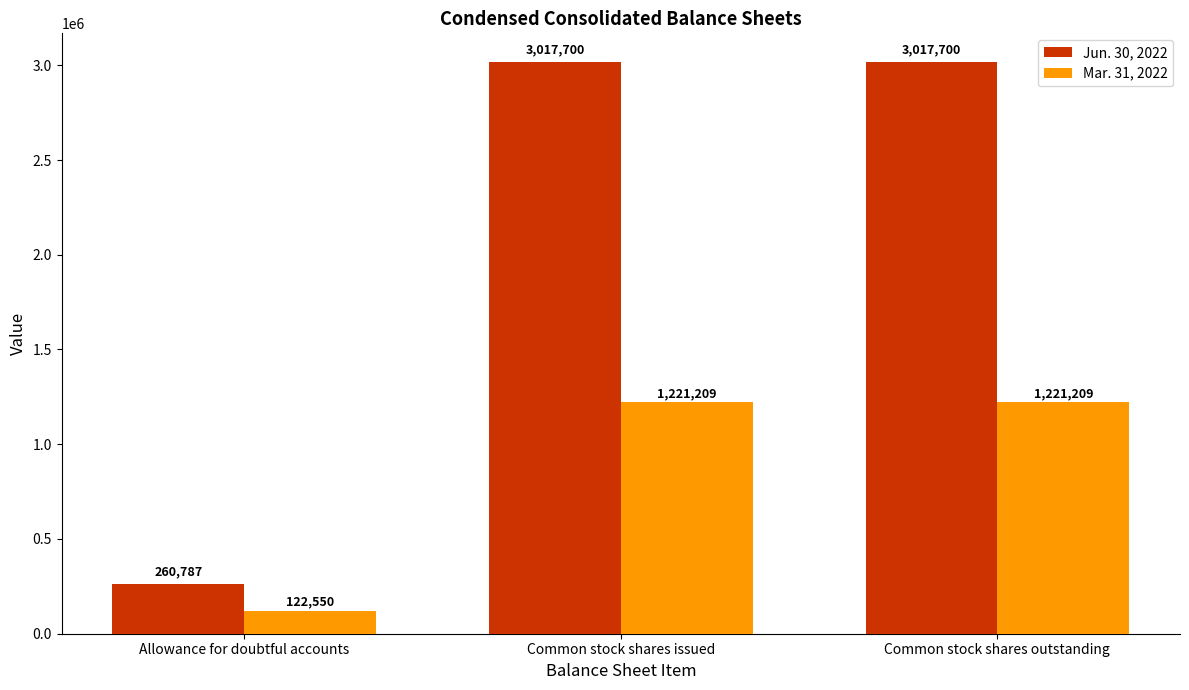

How many Jun. 30, 2022 values are between 260787 and 3017700?

3